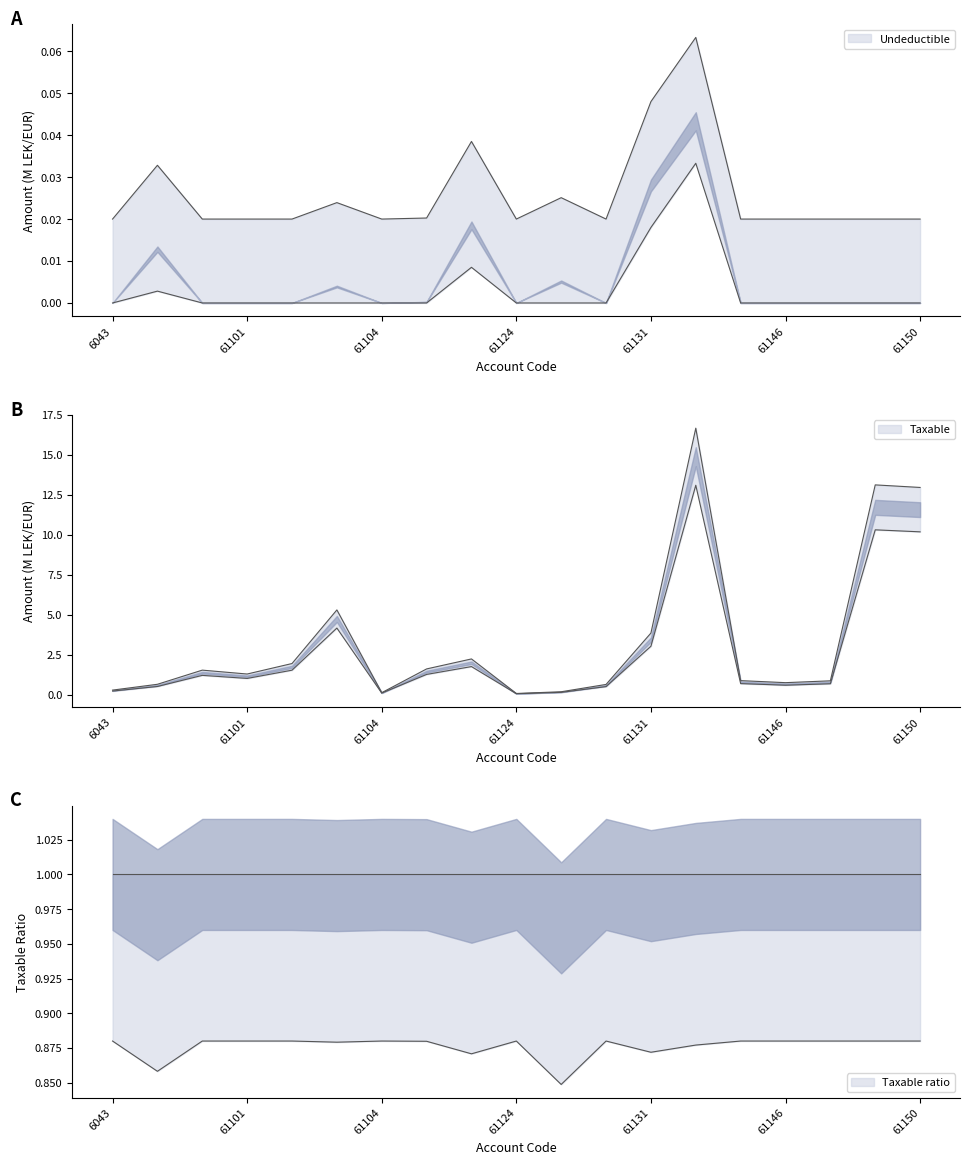

Which label corresponds to the largest value in the chart?

61134